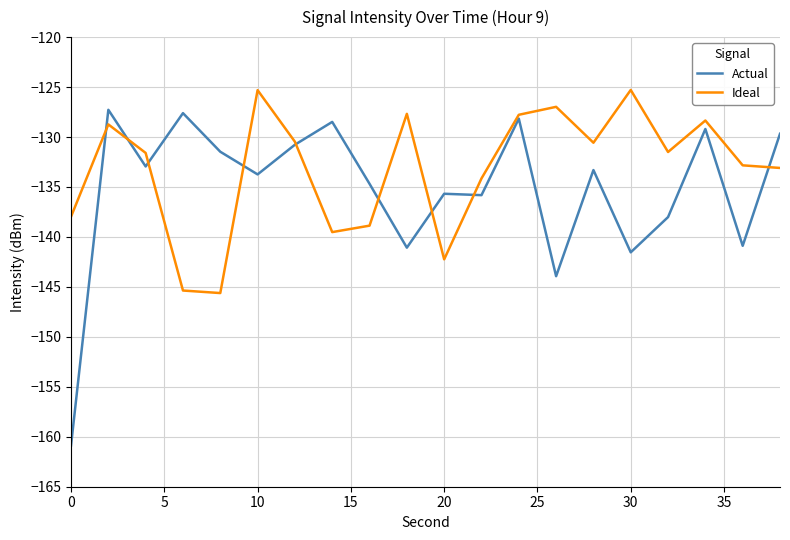

What is the maximum value for Ideal?

-125.3